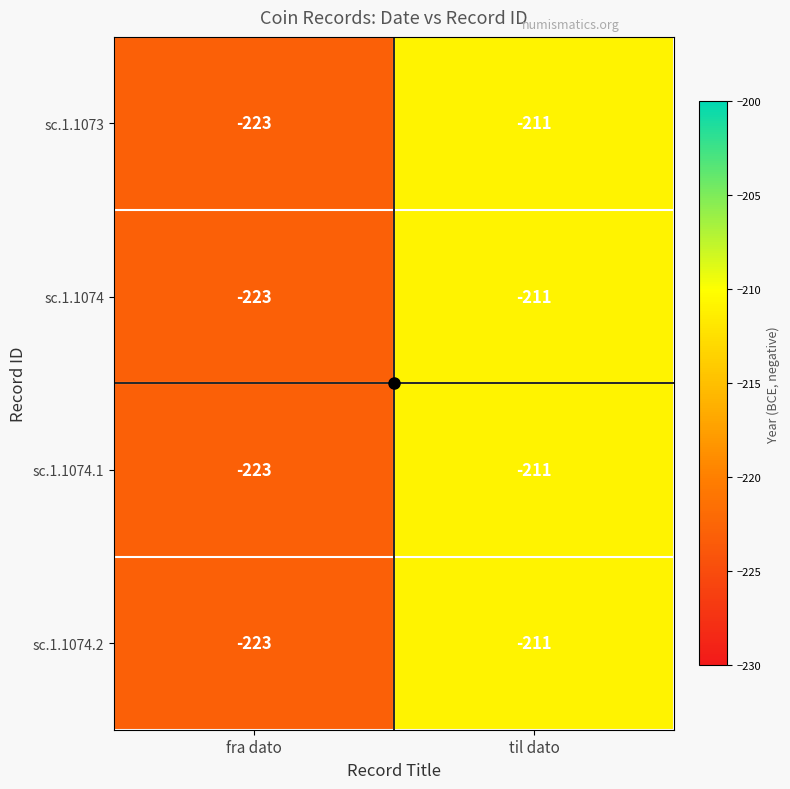

Is it true that sc.1.1074 equals -211 at til dato?

True